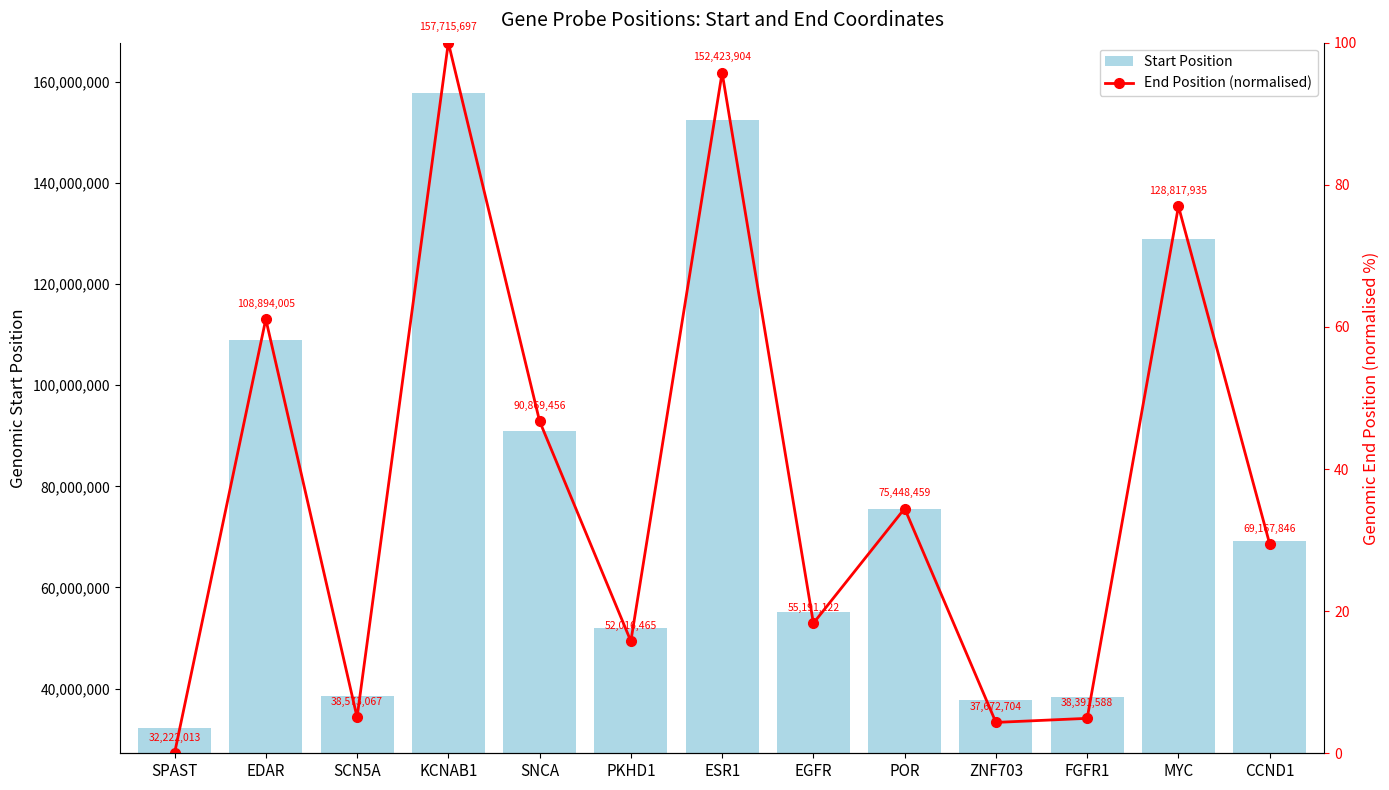

How many data points in Start Position are less than 69167772?

6